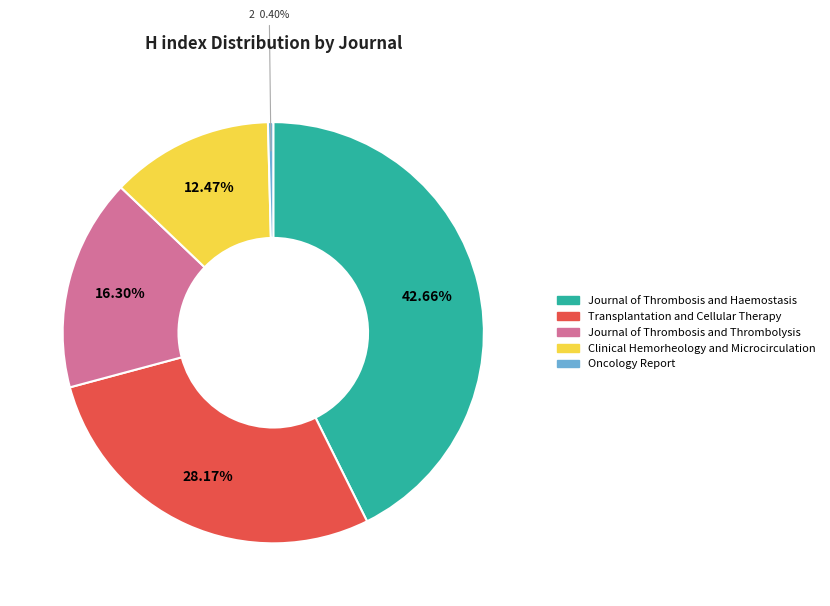

What is the smallest slice in the pie chart?

Oncology Report